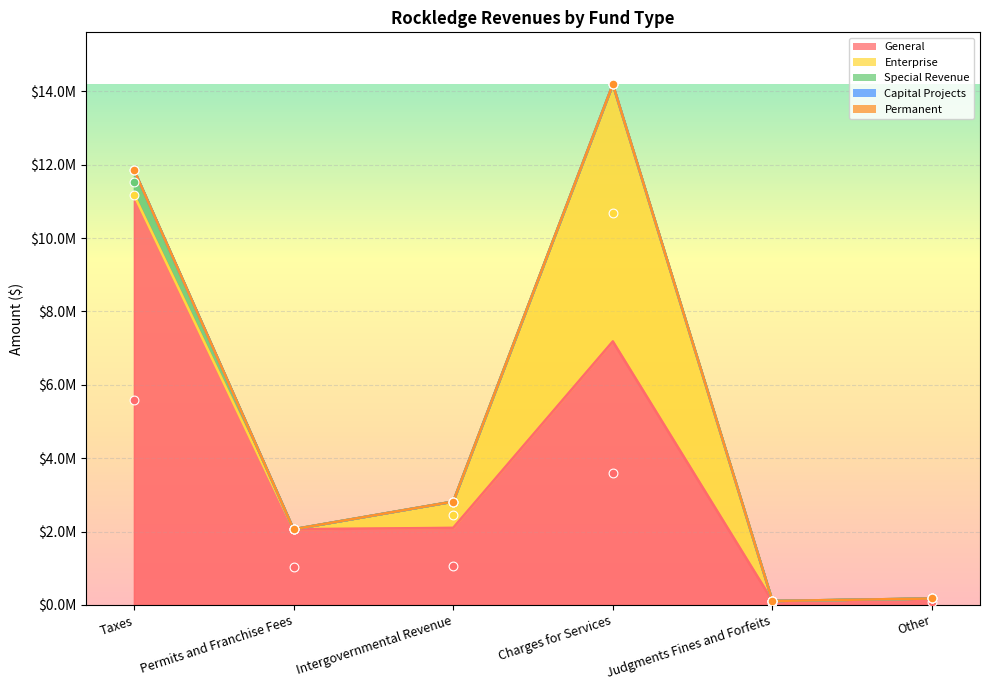

Is the value of Special Revenue at Permits and Franchise Fees greater than the value of Enterprise at Permits and Franchise Fees?

No